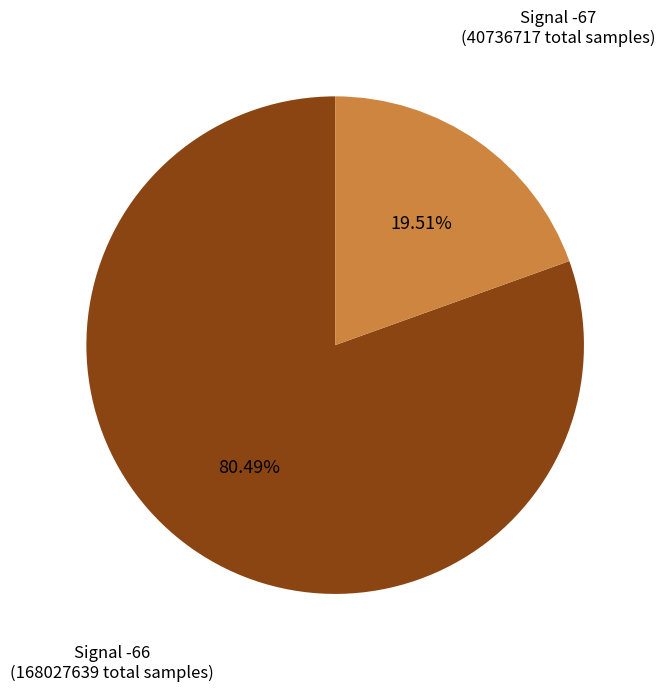

What is the ratio of the value at Signal -66 (168027639 total samples) to the value at Signal -67 (40736717 total samples)?

4.1